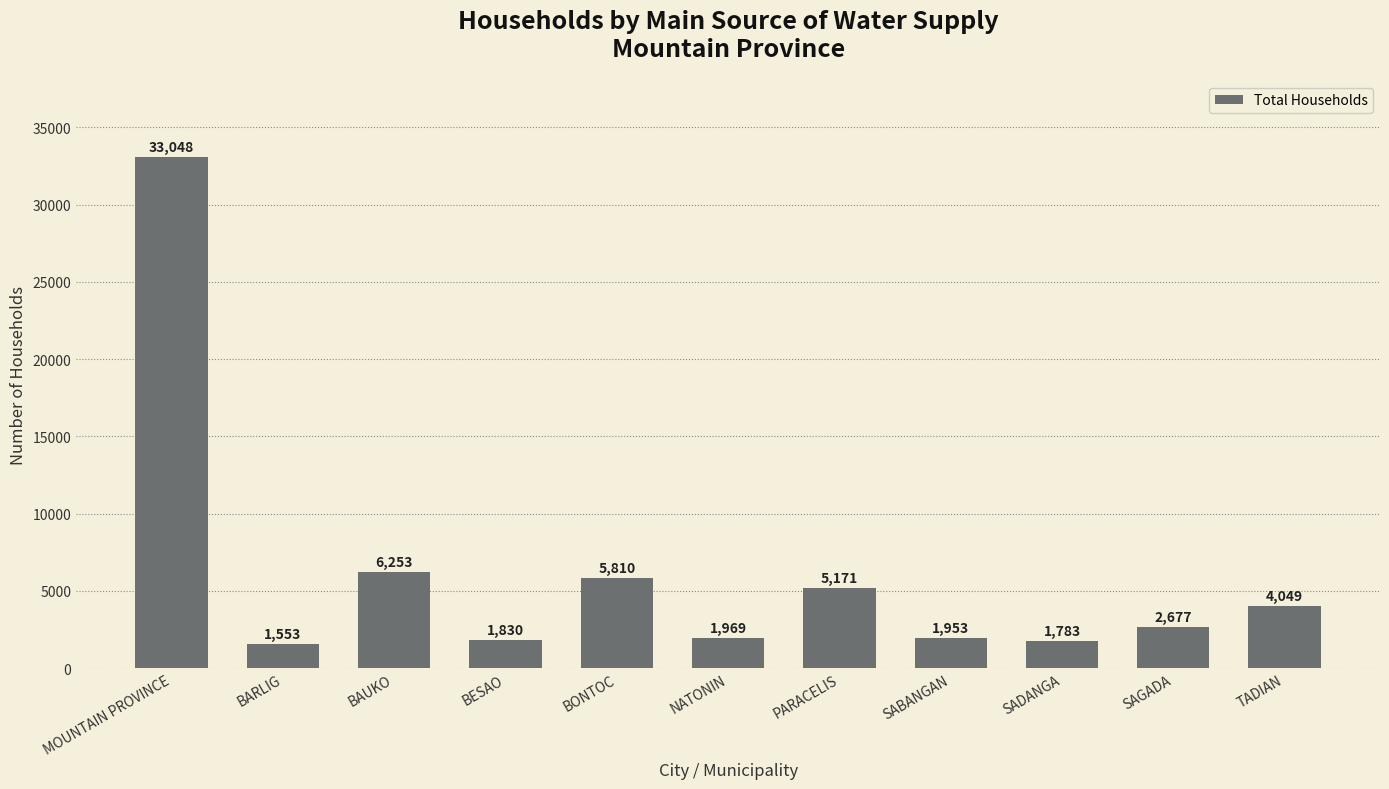

Which has a higher value, SAGADA or TADIAN?

TADIAN